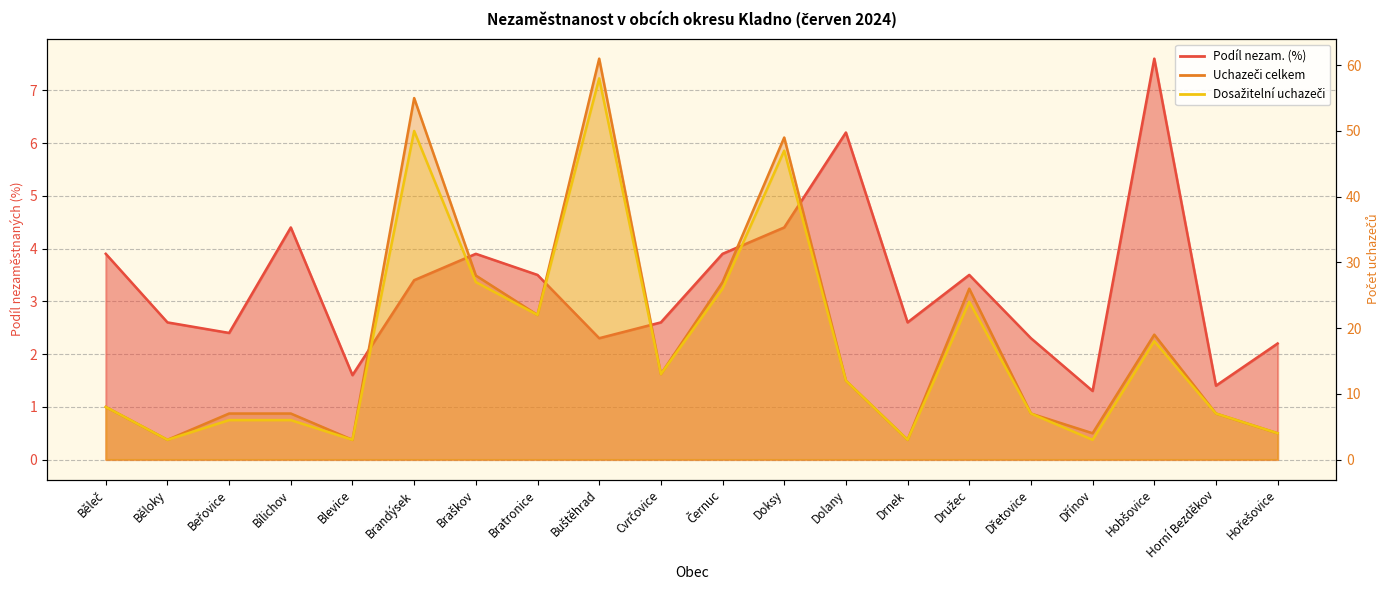

What is the difference between the Dosažitelní uchazeči values at Běleč and Dolany?

4.0